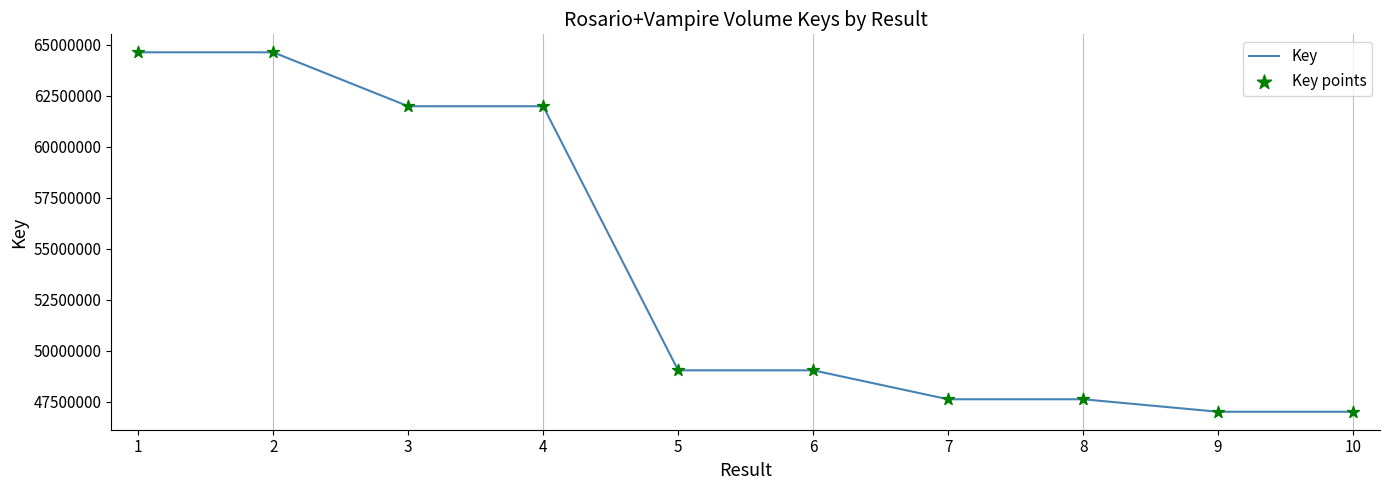

Approximately how many times larger is the value at 5 compared to 6?

1.0